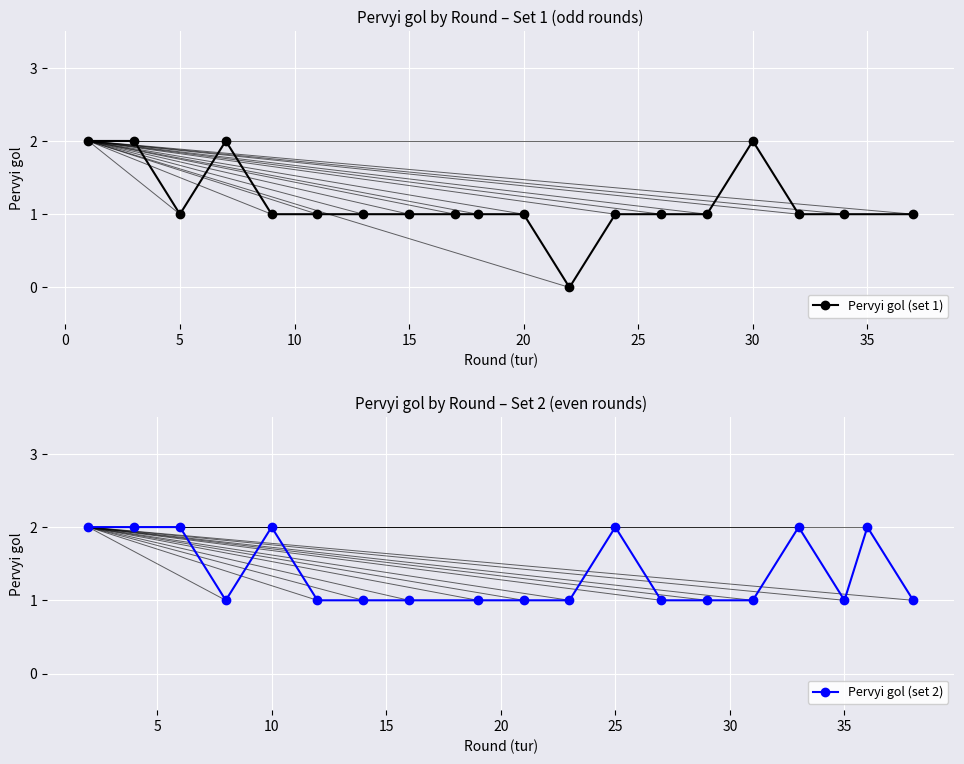

Is this an area chart (filled region under the line)?

No